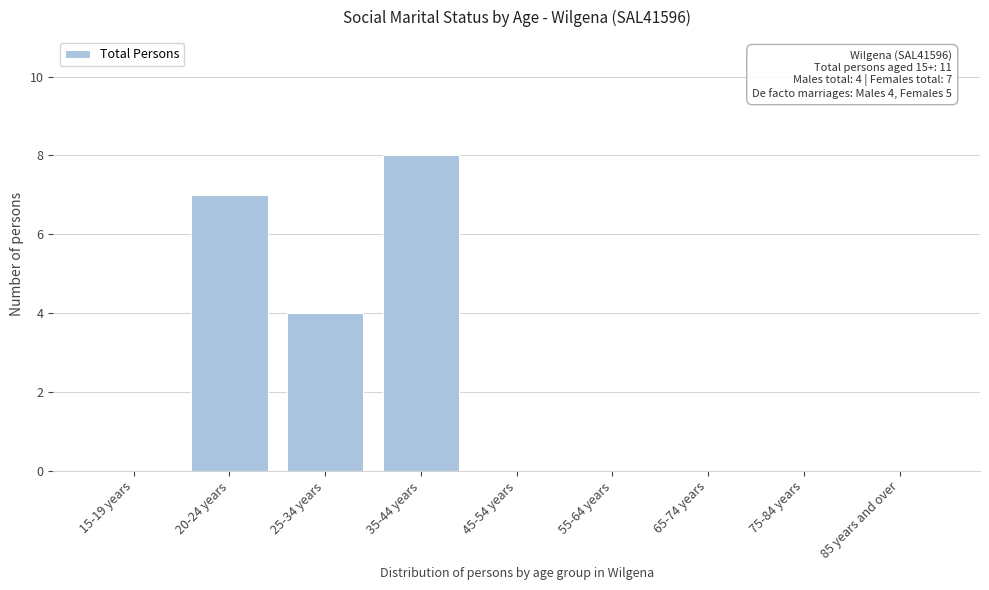

Reading right to left, list all the values displayed in this chart.

85 years and over=0	75-84 years=0	65-74 years=0	55-64 years=0	45-54 years=0	35-44 years=8	25-34 years=4	20-24 years=7	15-19 years=0